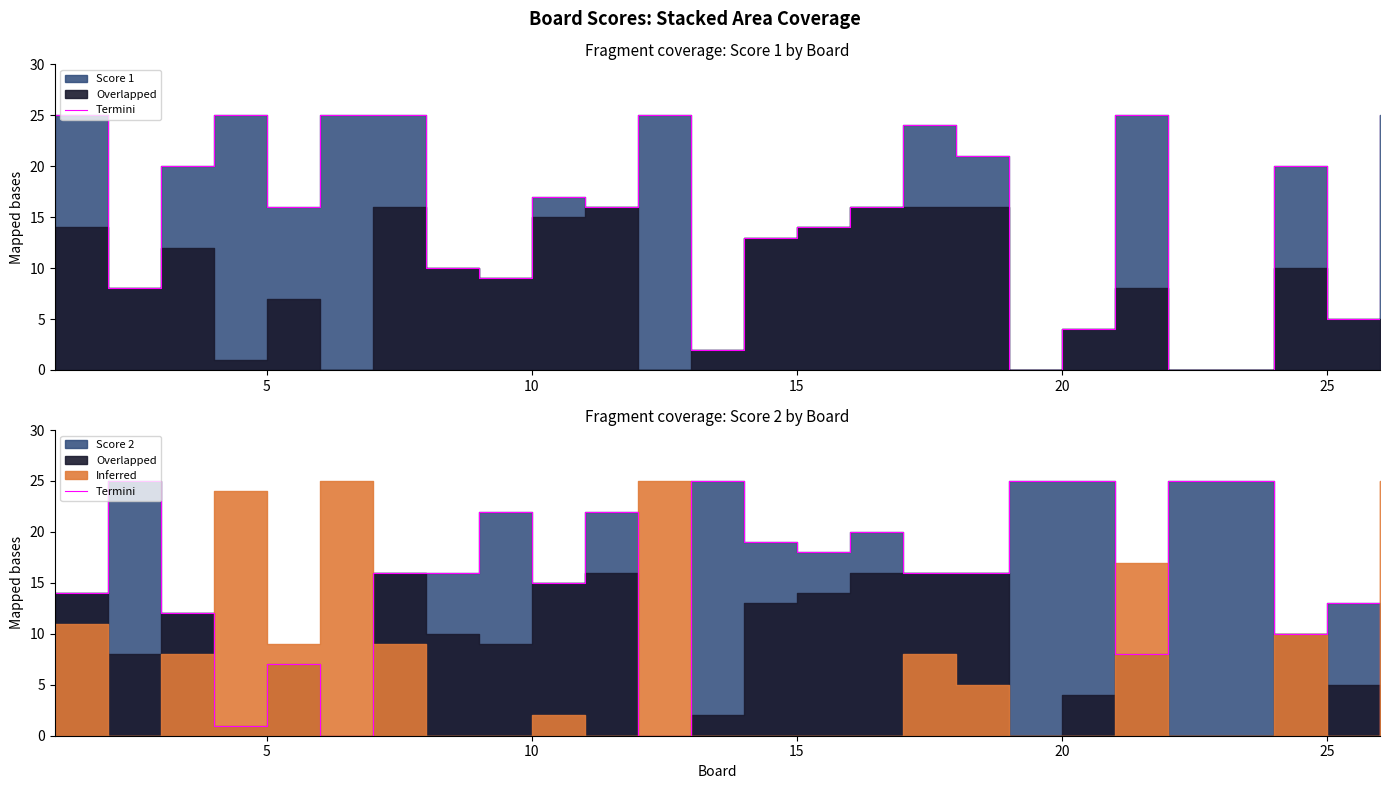

What is the greatest value displayed?

25